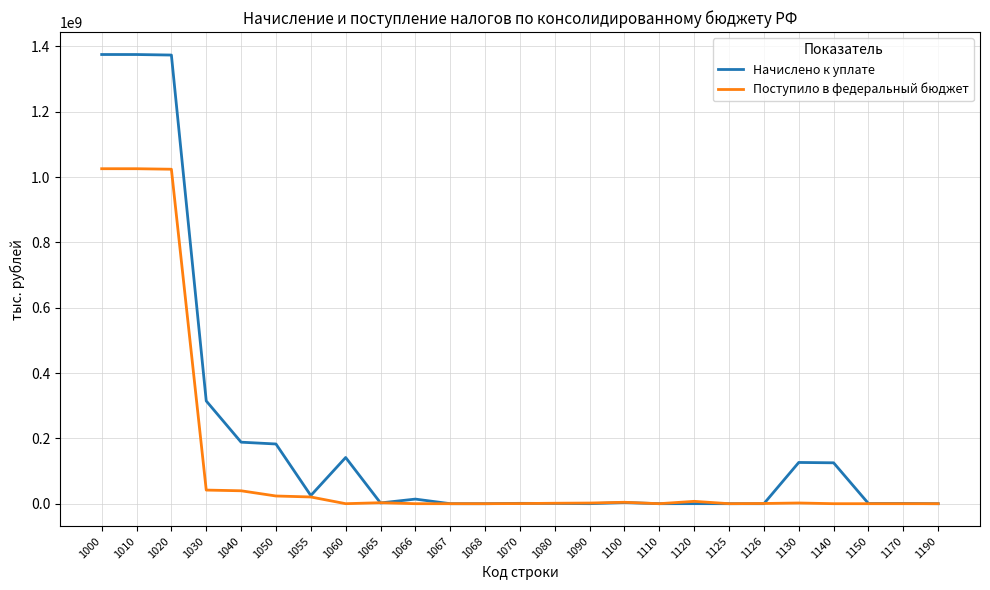

What is the greatest value displayed?

1375257133